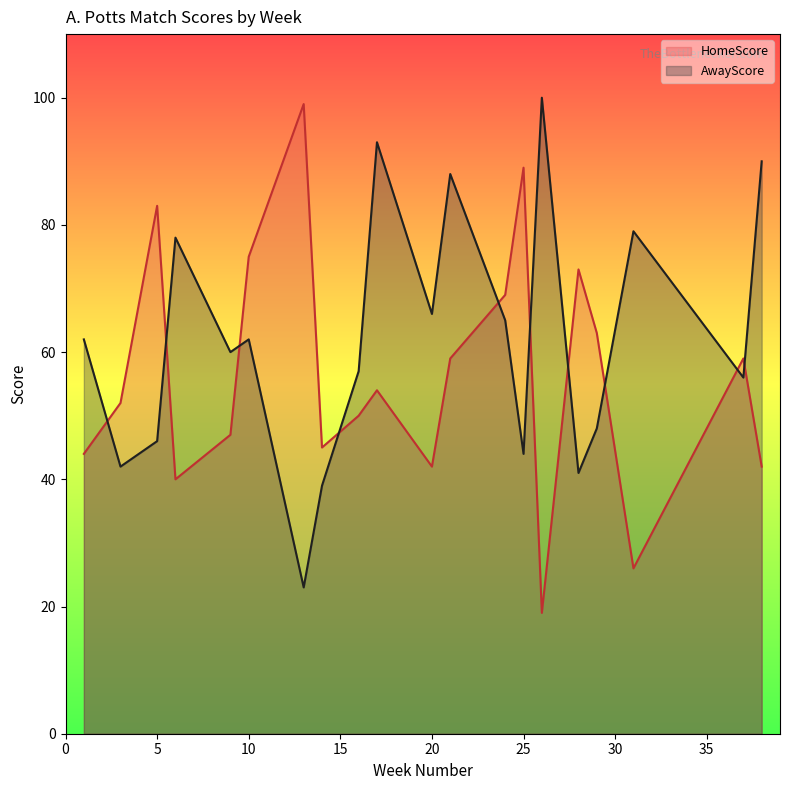

List the series in order of their overall mean, highest first.

AwayScore, HomeScore